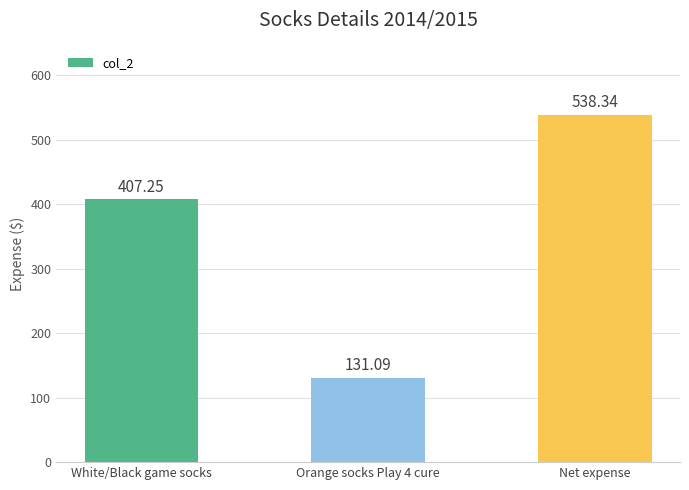

Which category has the lowest value across all series?

Orange socks Play 4 cure